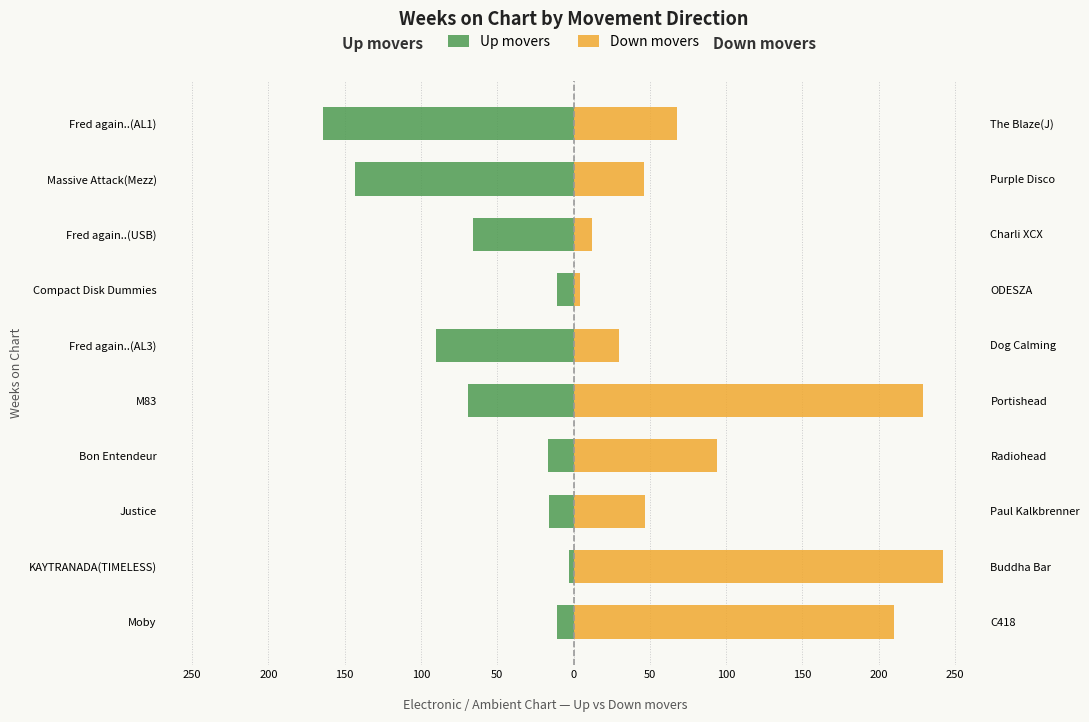

Is the value of Up movers at Bon Entendeur greater than the value of Down movers at M83?

No